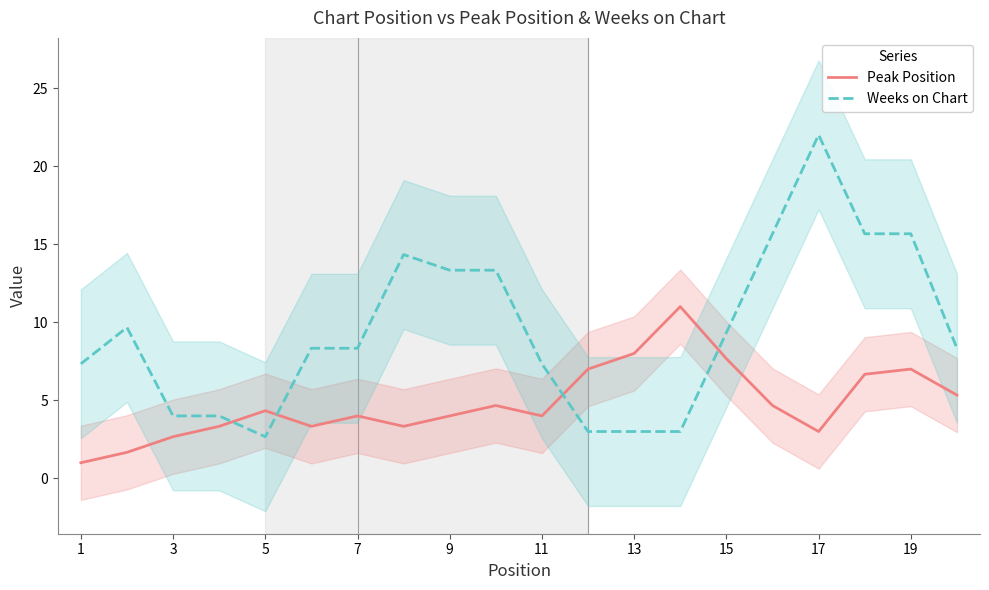

Which series has the widest spread of values?

Weeks on Chart